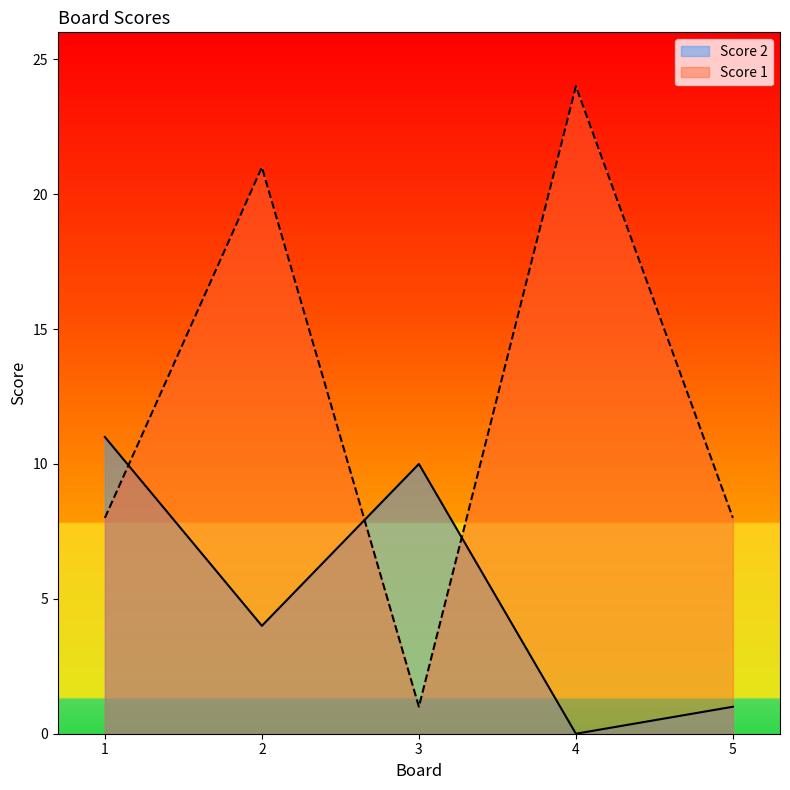

Between 4 and 3, which is larger?

3